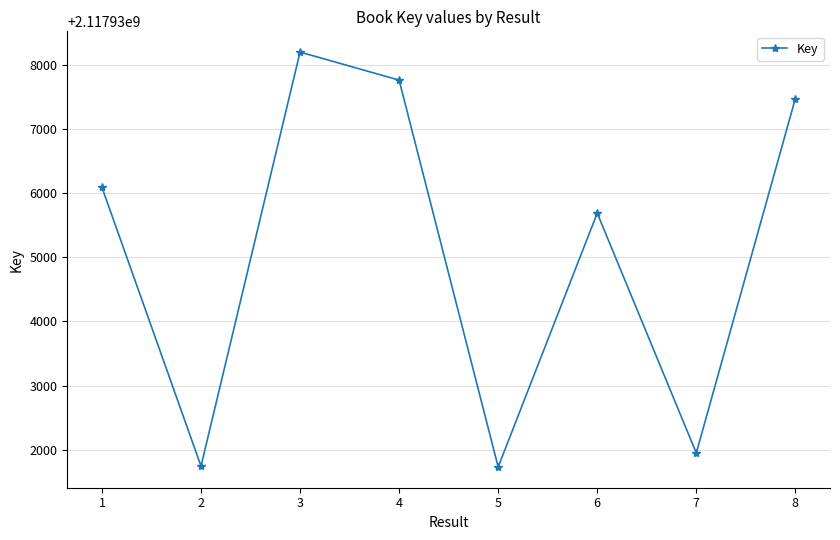

What is the change in value from 3 to 6?

-2510